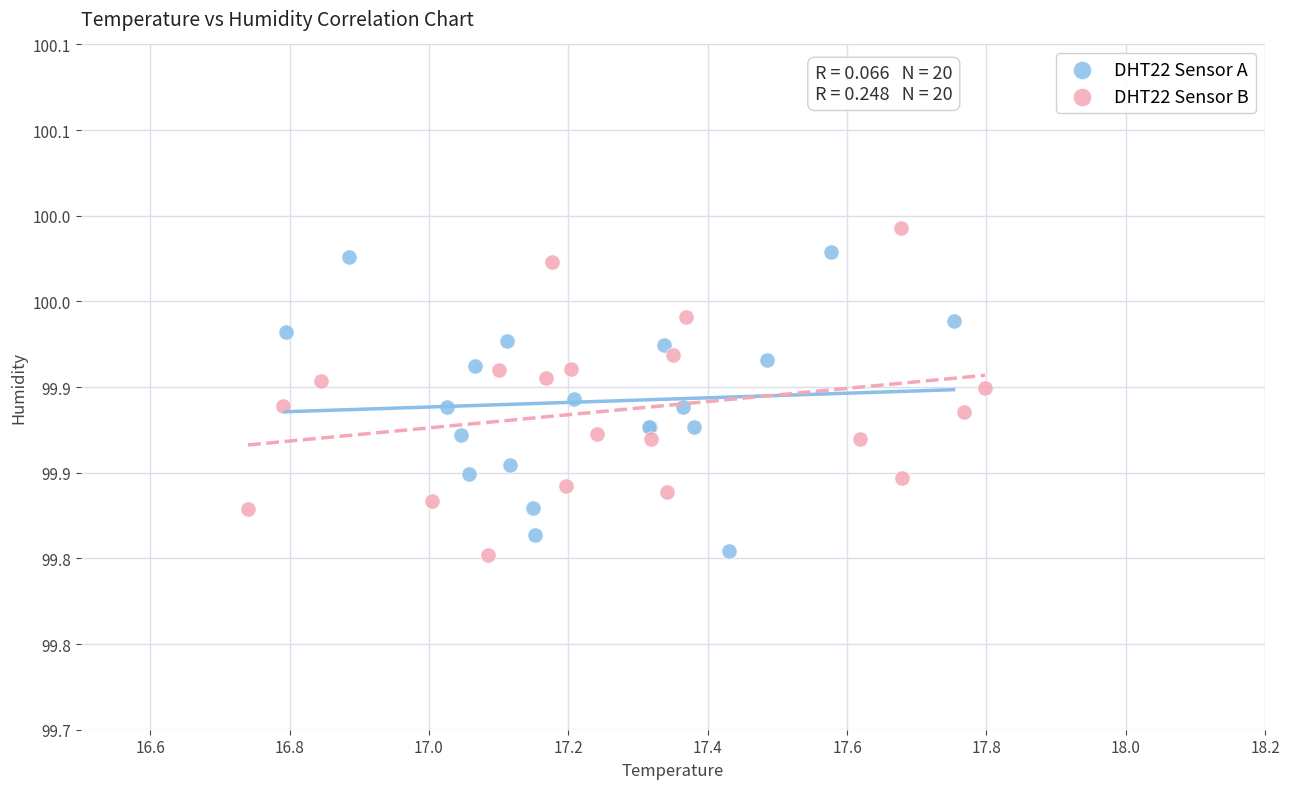

What are all the series names shown in the legend?

DHT22 Sensor A, DHT22 Sensor B